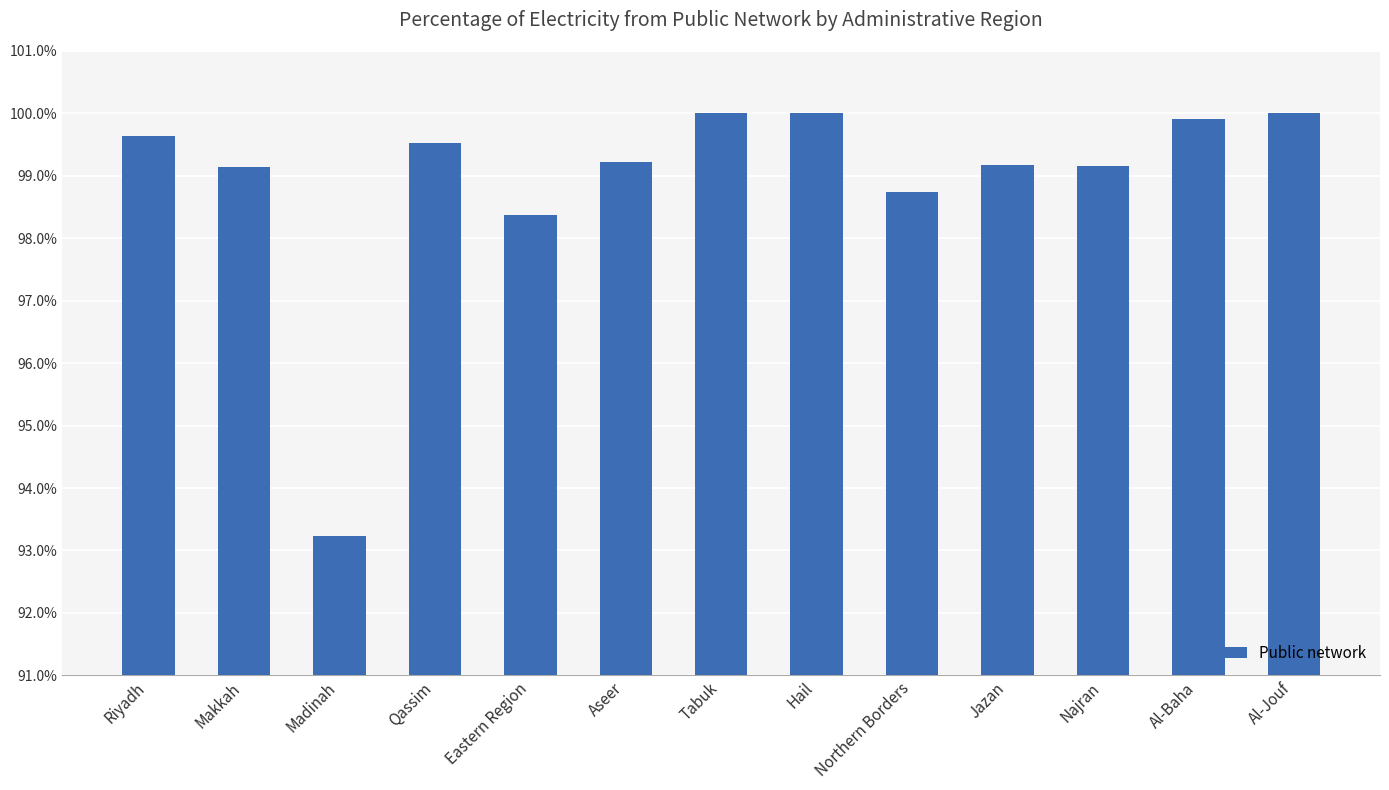

Between Makkah and Al-Jouf, which is larger?

Al-Jouf